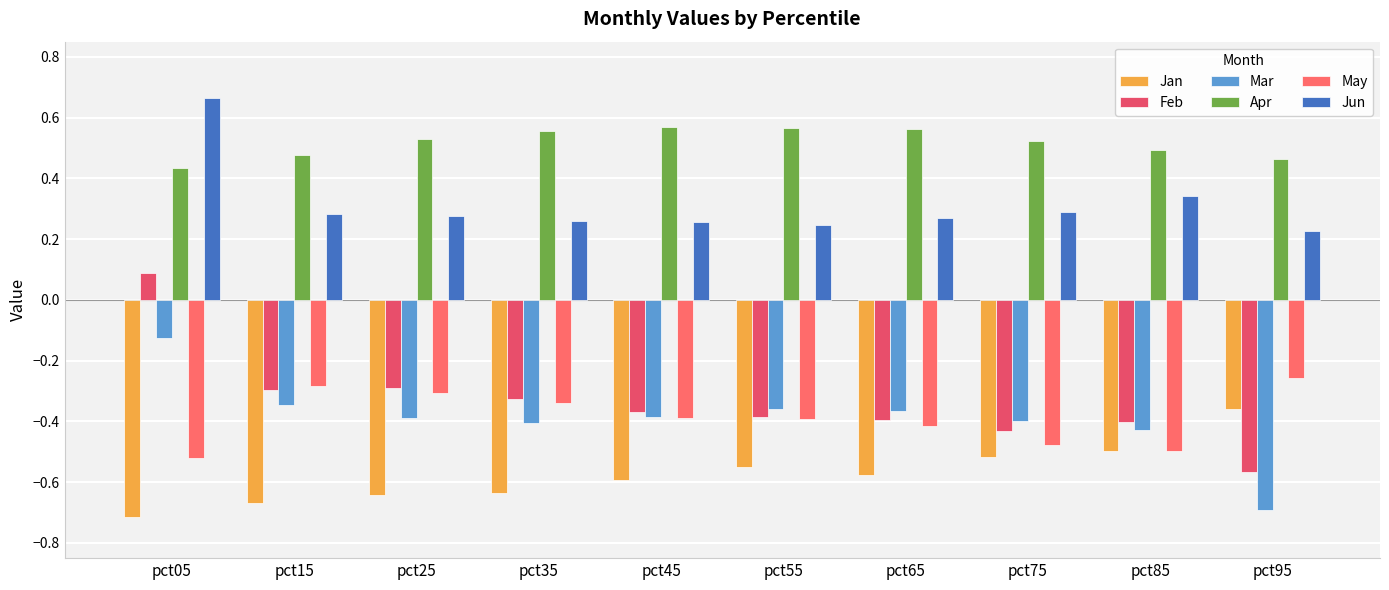

Which category has the highest value across all series?

pct05